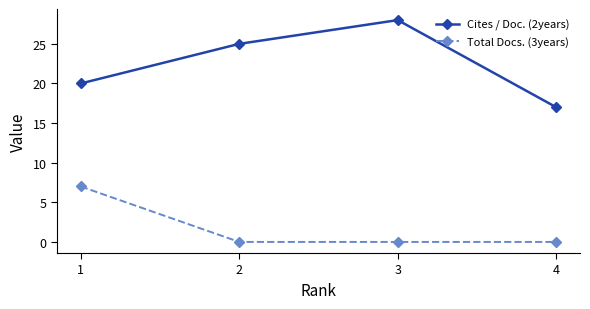

What is the value of the Cites / Doc. (2years) point at the 1st from the left?

20